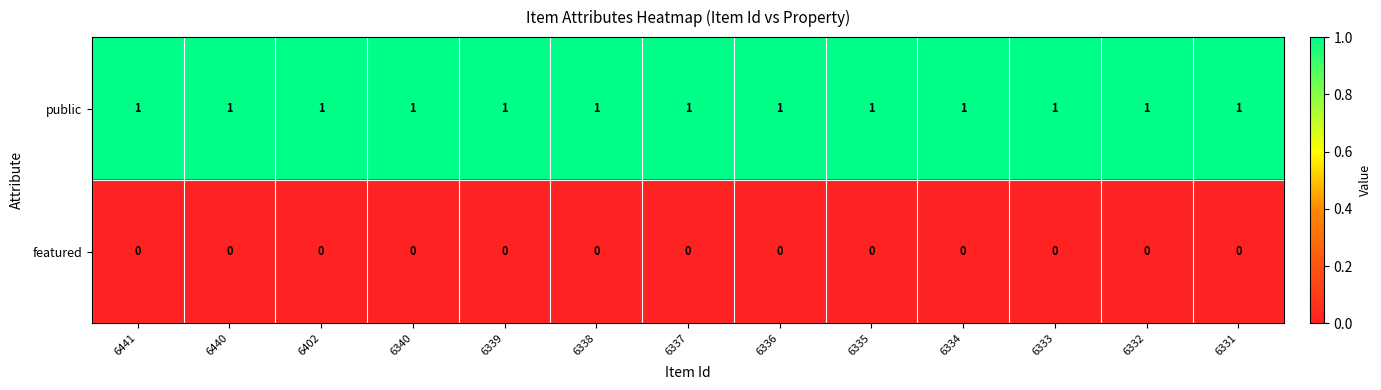

At 6337, list the series in order from smallest to largest.

featured, public